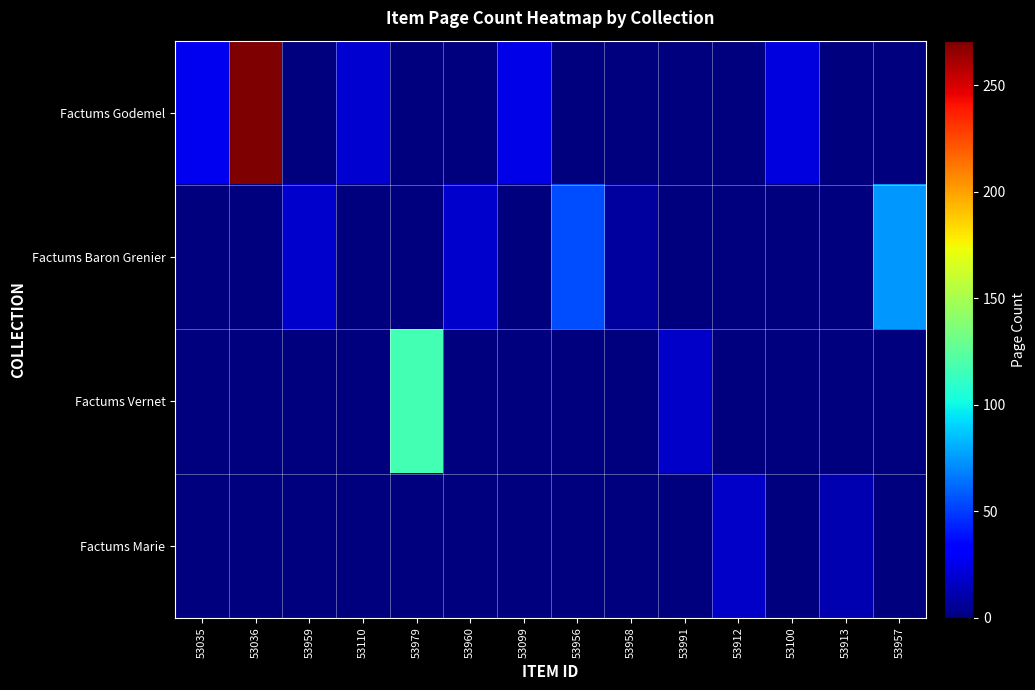

At how many categories does at least one series exceed 173?

1